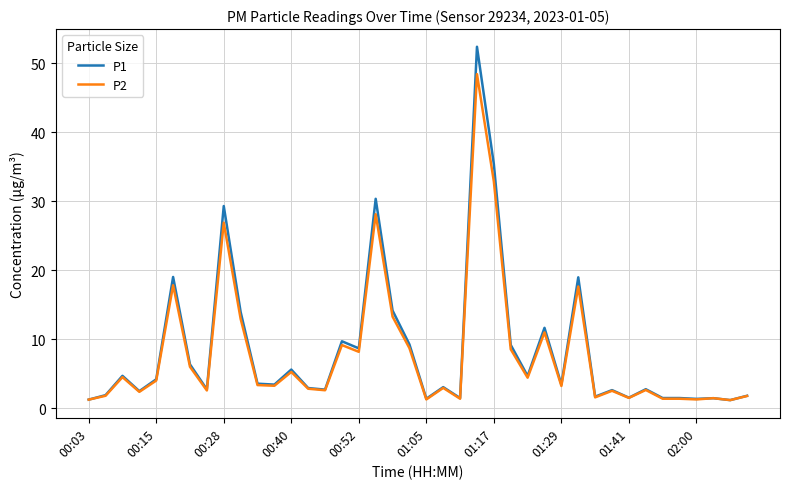

Rank the series by their maximum value, from lowest to highest.

P2, P1